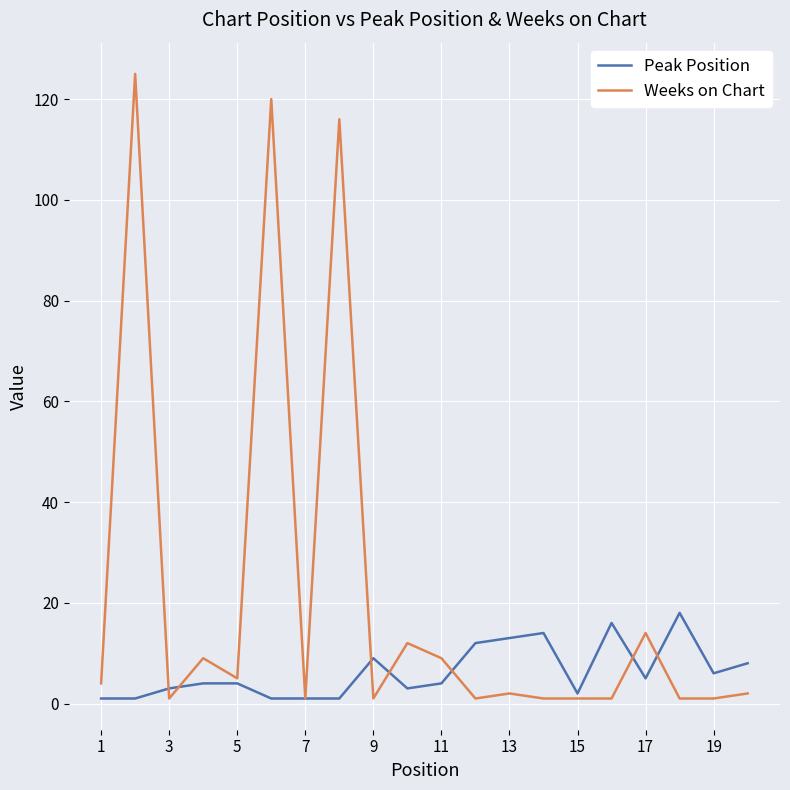

Which series has the largest total across all categories?

Weeks on Chart